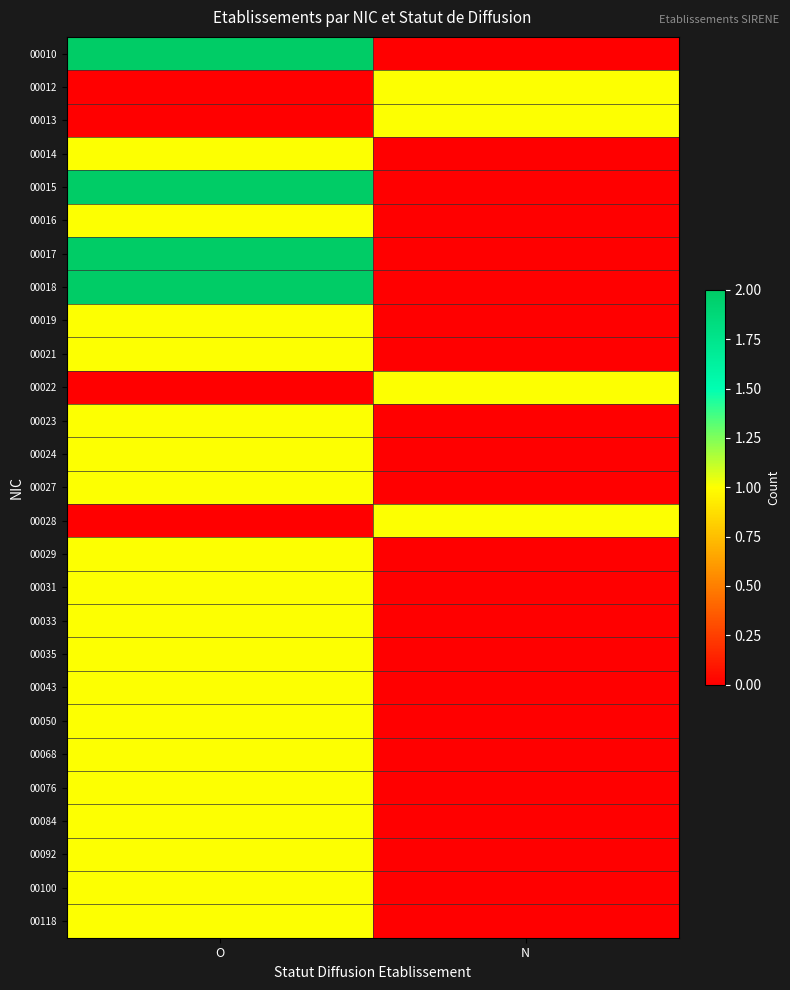

Reading left to right, extract all data points from this chart.

00010: O=2	N=0
00012: O=0	N=1
00013: O=0	N=1
00014: O=1	N=0
00015: O=2	N=0
00016: O=1	N=0
00017: O=2	N=0
00018: O=2	N=0
00019: O=1	N=0
00021: O=1	N=0
00022: O=0	N=1
00023: O=1	N=0
00024: O=1	N=0
00027: O=1	N=0
00028: O=0	N=1
00029: O=1	N=0
00031: O=1	N=0
00033: O=1	N=0
00035: O=1	N=0
00043: O=1	N=0
00050: O=1	N=0
00068: O=1	N=0
00076: O=1	N=0
00084: O=1	N=0
00092: O=1	N=0
00100: O=1	N=0
00118: O=1	N=0